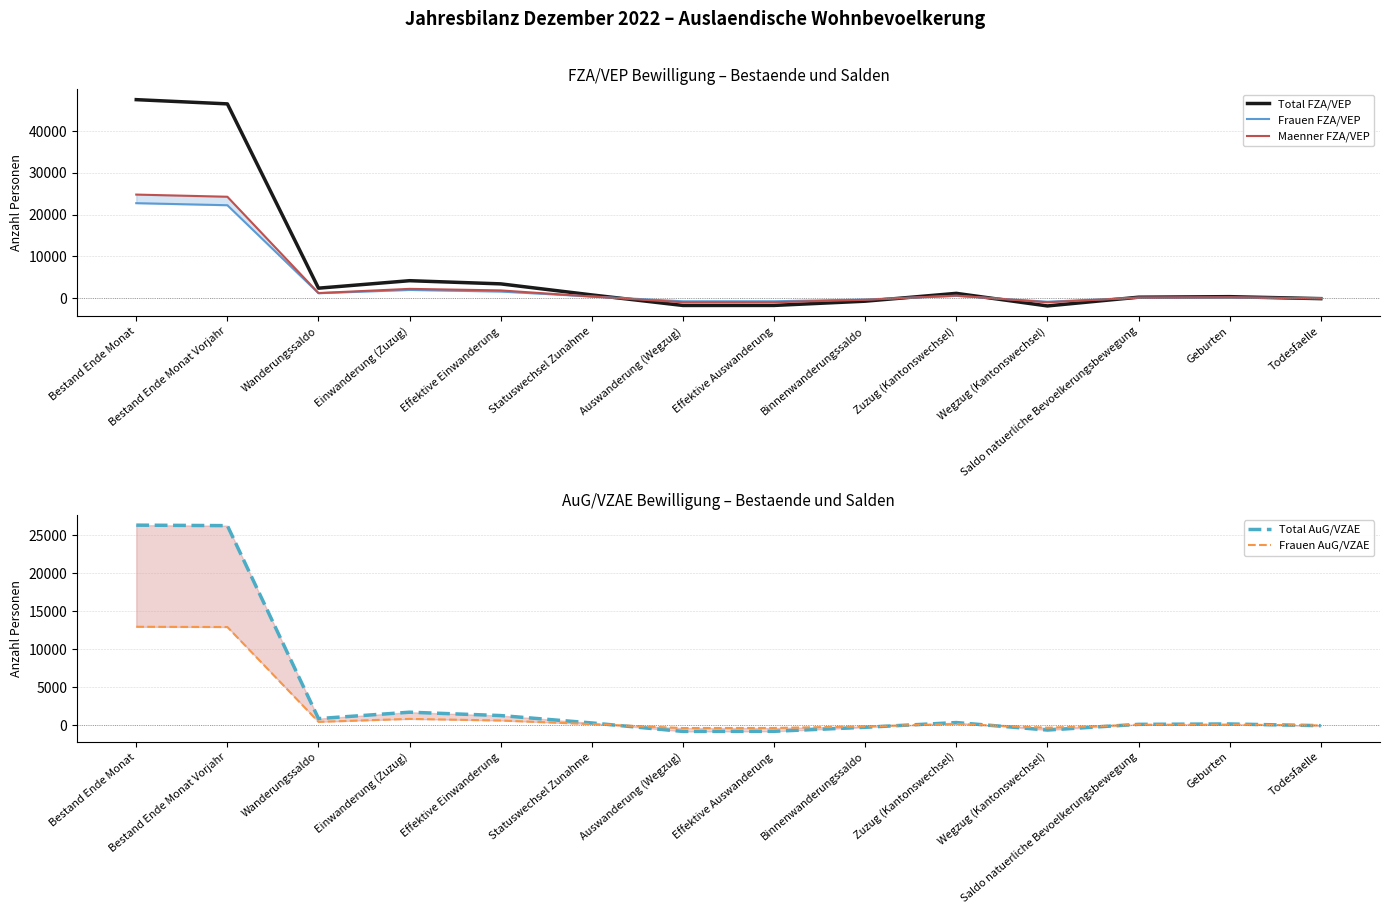

How many intersections are there between Frauen FZA/VEP and Total FZA/VEP?

5